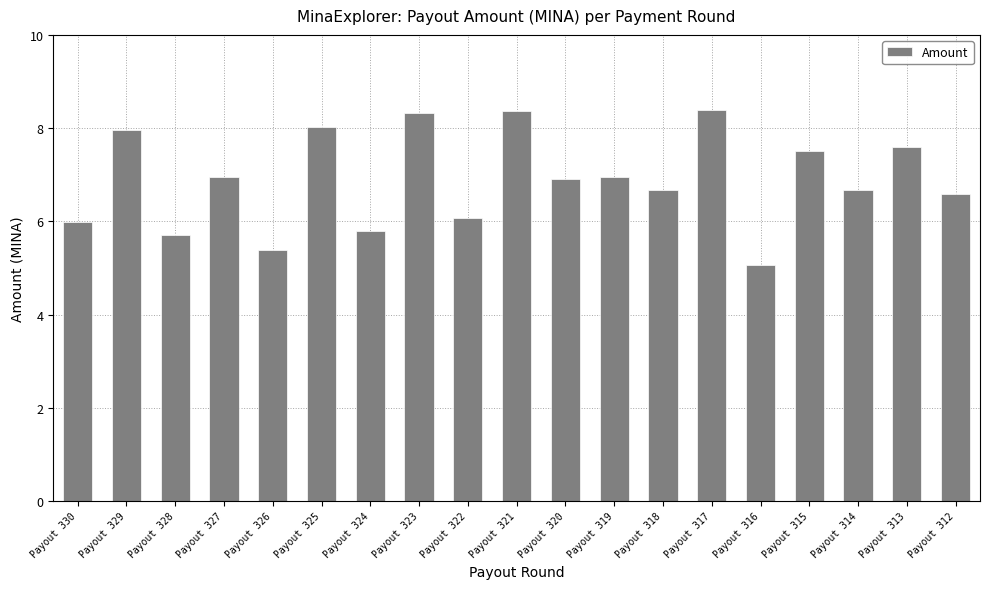

What is the value of the 14th bar from the left?

8.4